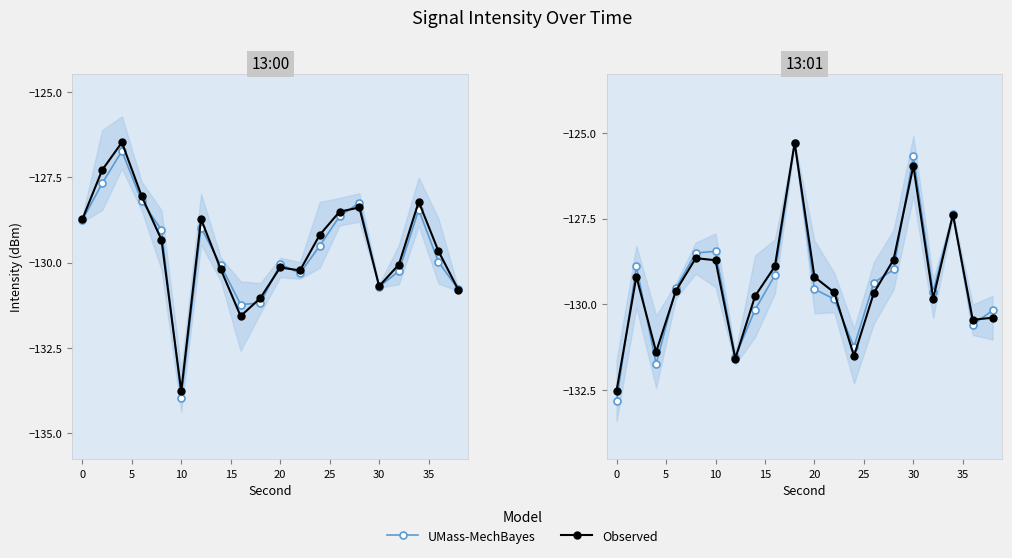

What is the difference between the maximum and second lowest values in the Observed series?

6.3